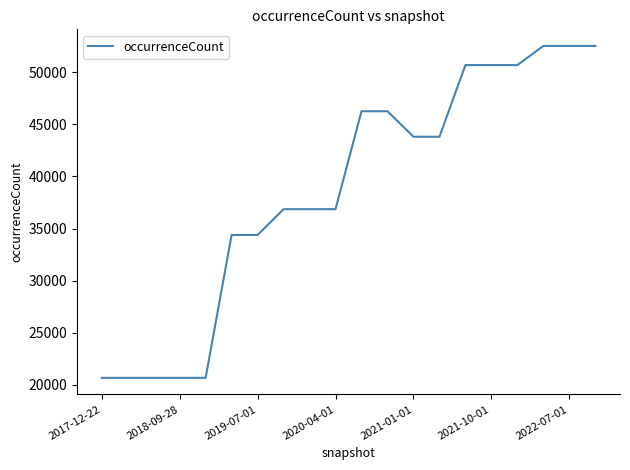

What is the maximum value shown in the chart?

52538